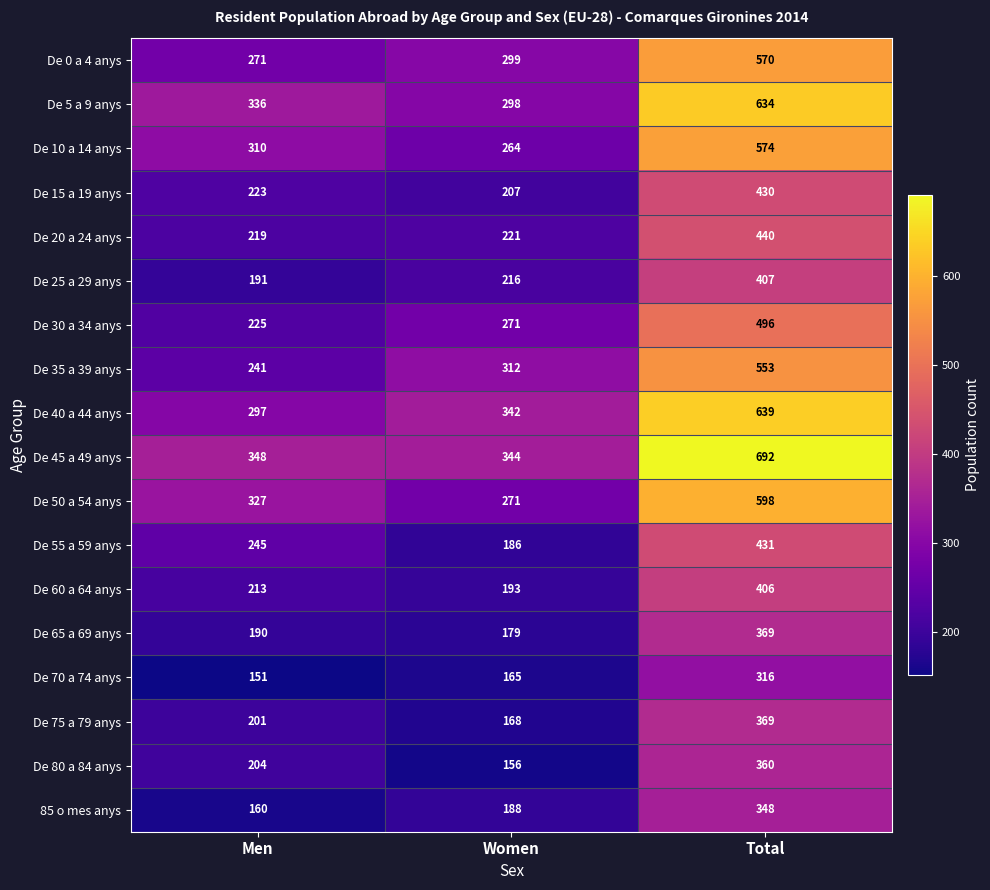

What is the spread (max minus min) of values at Women?

188